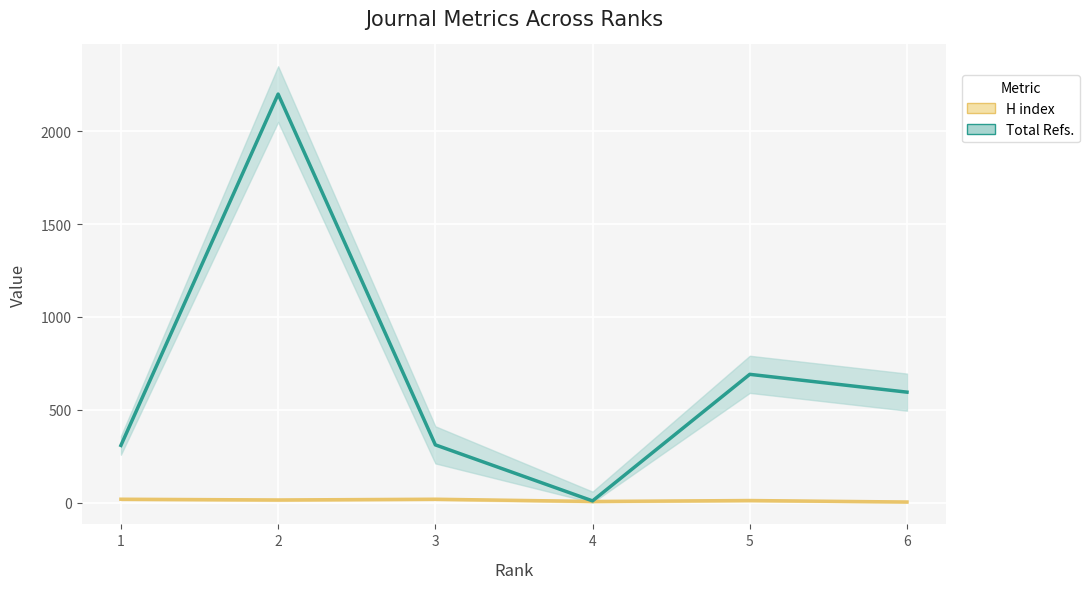

List the labels in order of Total Refs. value, largest first.

2, 5, 6, 3, 1, 4